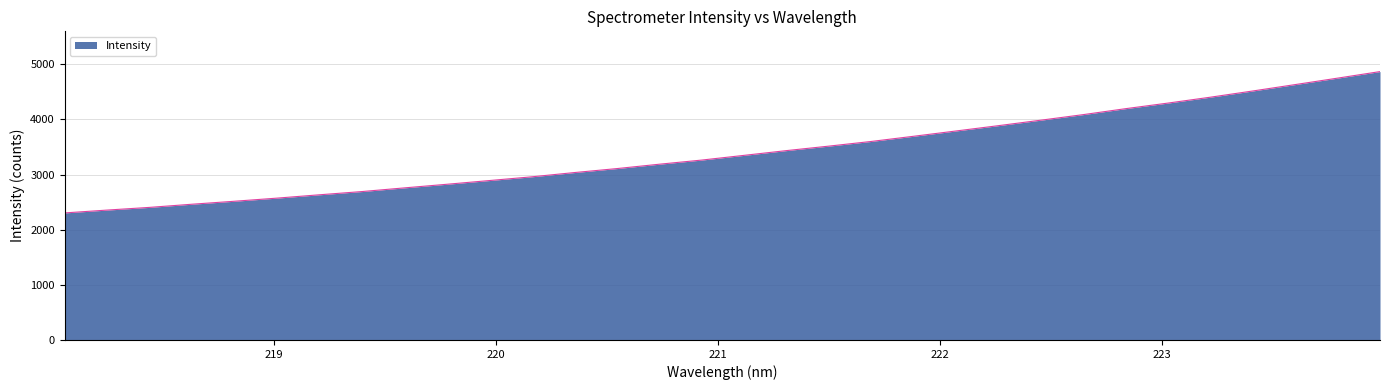

What is the average value?

3405.6